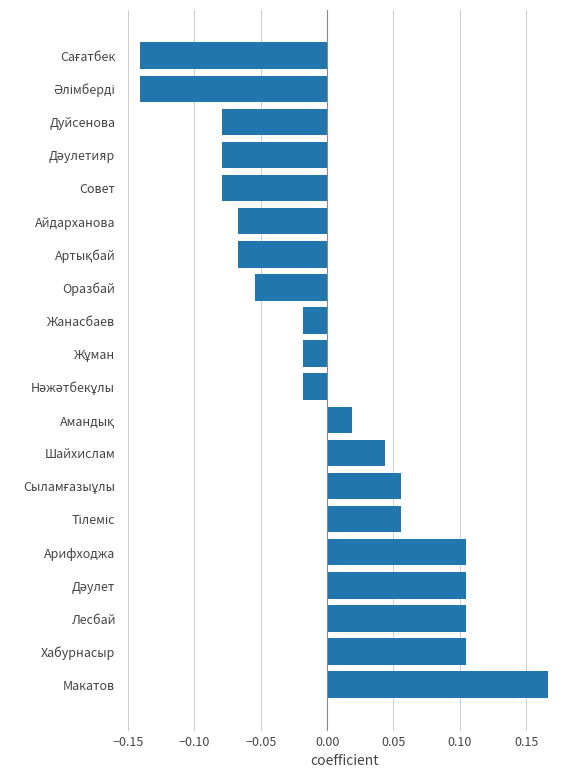

At which category does the chart reach its peak across all series?

Макатов